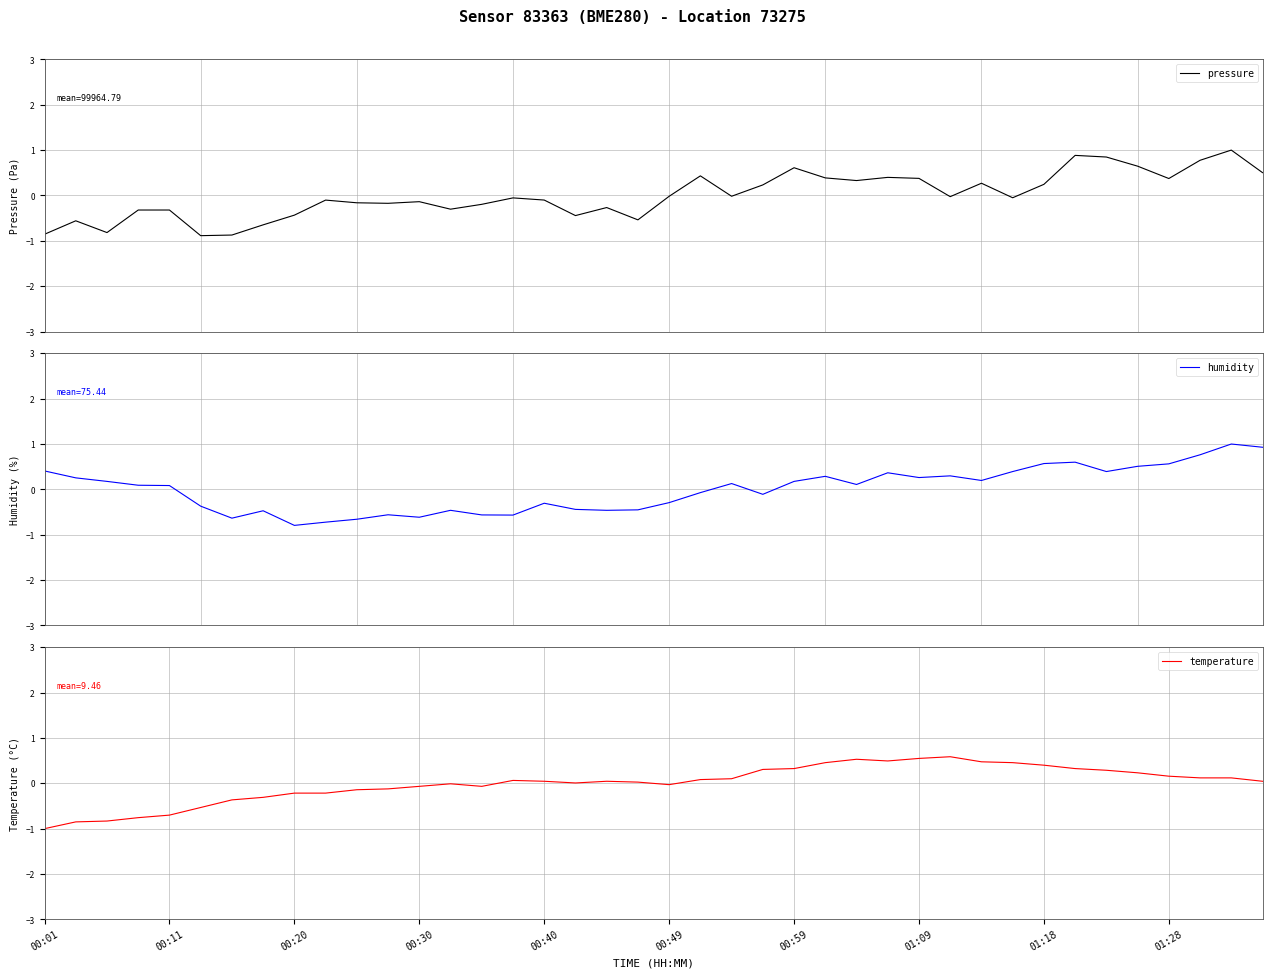

What is the lowest value of the pressure series?

-0.9